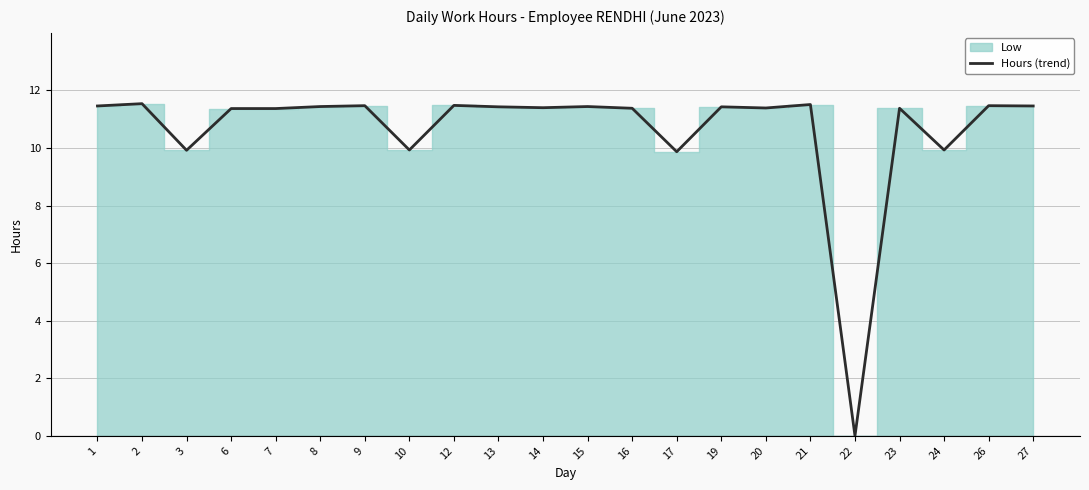

What is the value of the 12th point from the left?

11.4